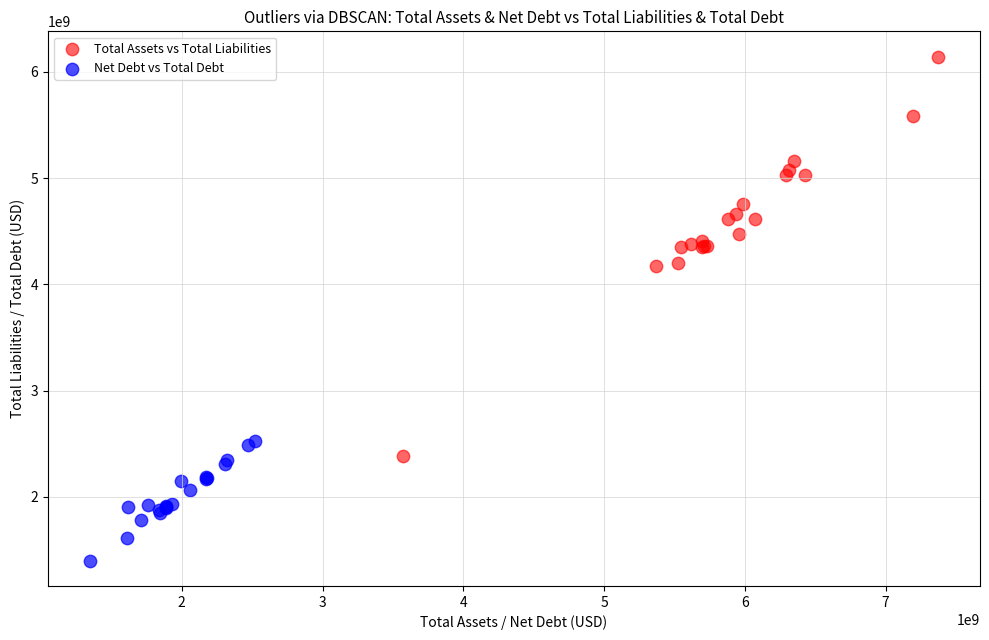

Which series has the largest Y range (max minus min)?

Total Assets vs Total Liabilities